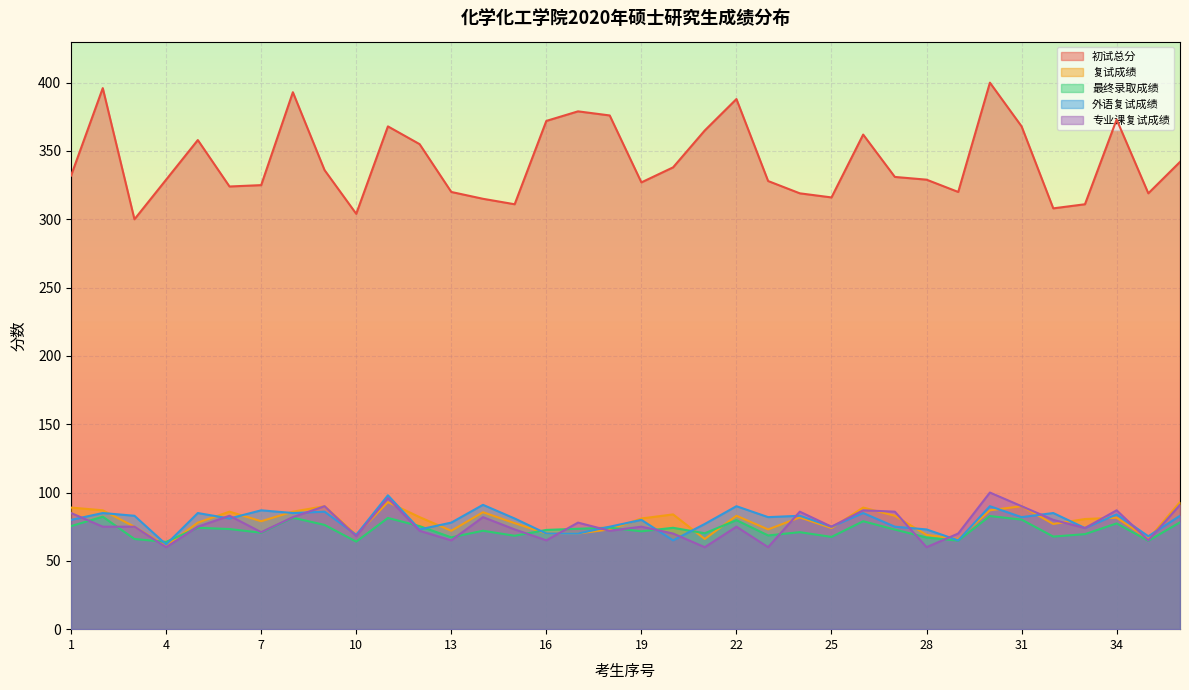

How many lines are shown in the chart?

5